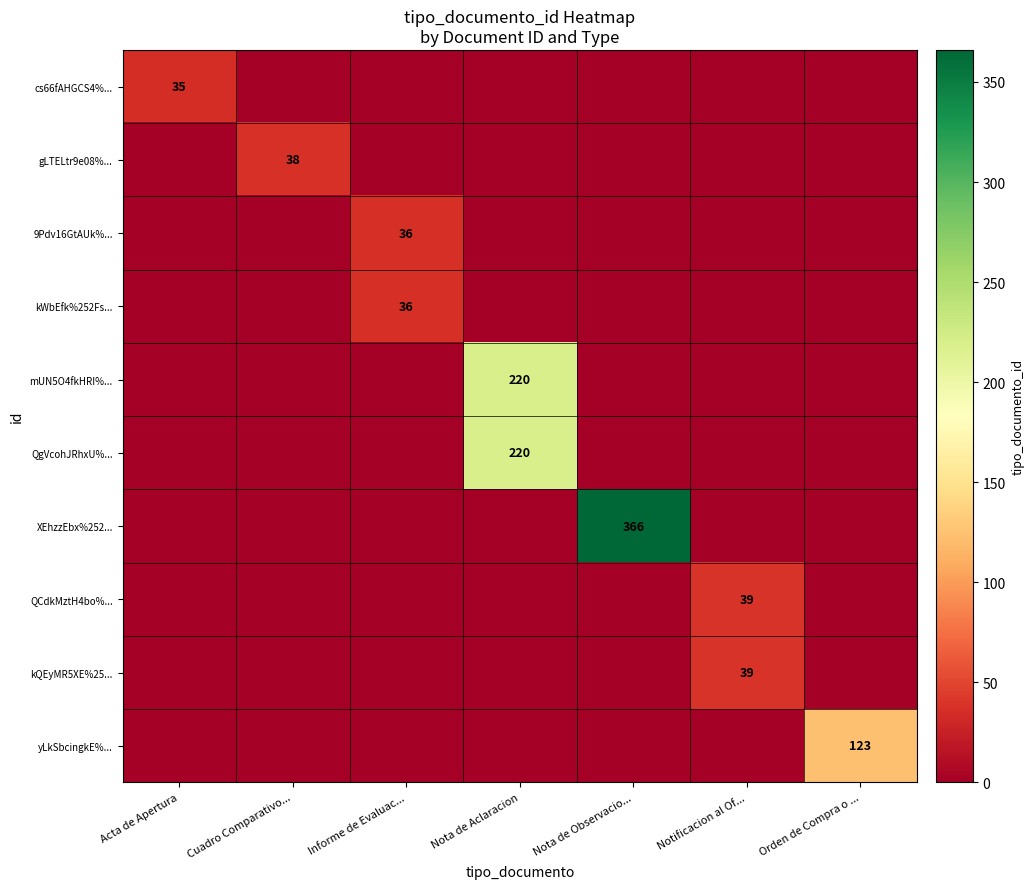

Which label corresponds to the largest value in the chart?

Nota de Observacio...